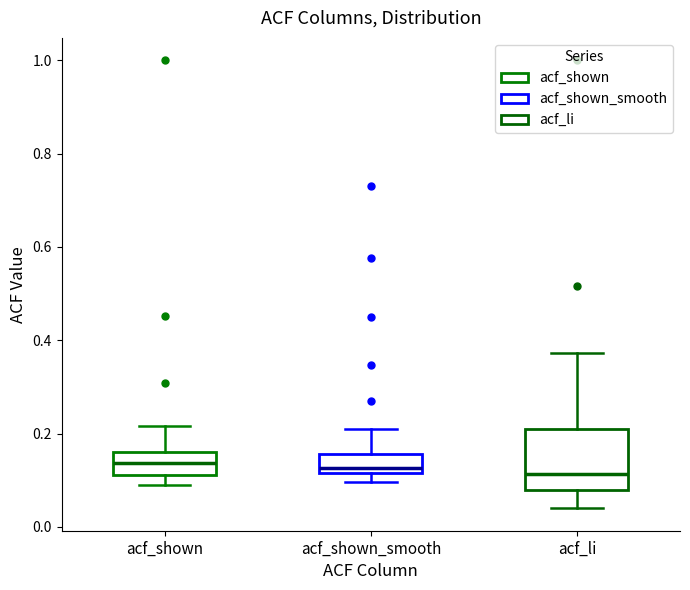

Where does the upper whisker of the box for acf_shown_smooth end on the y-axis? The values are not printed on the chart, so give them approximately, as read against the axis.

0.20